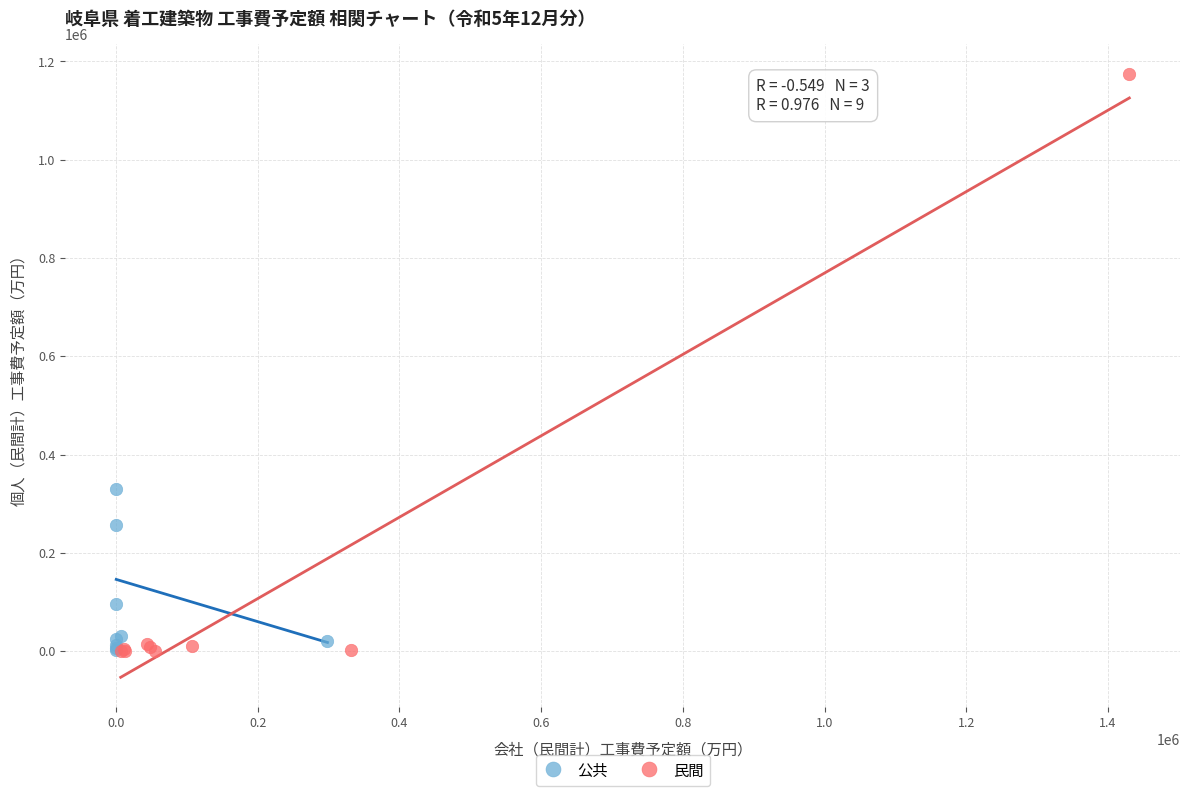

Which series contains the highest Y value?

民間